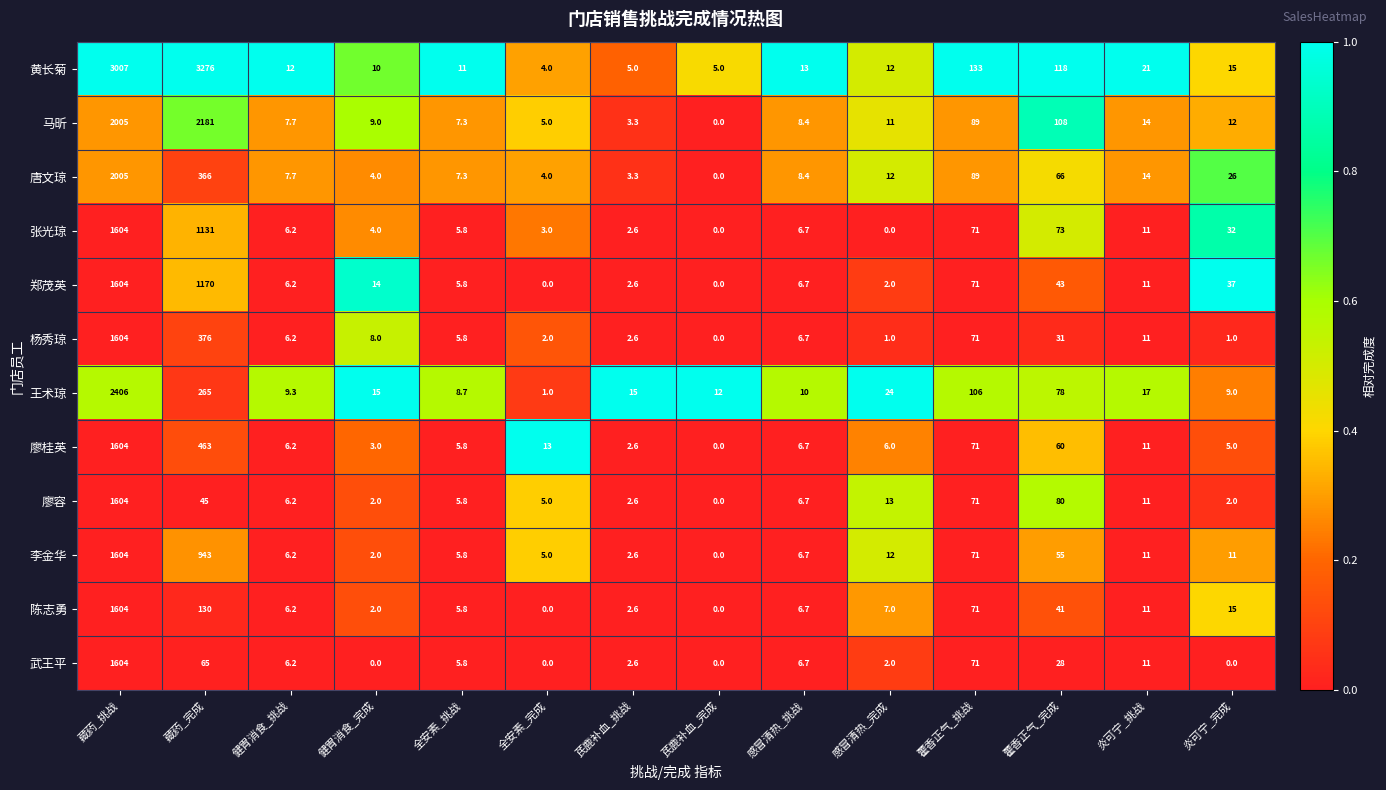

Where does the 廖容 series first go above 6?

藏药_挑战